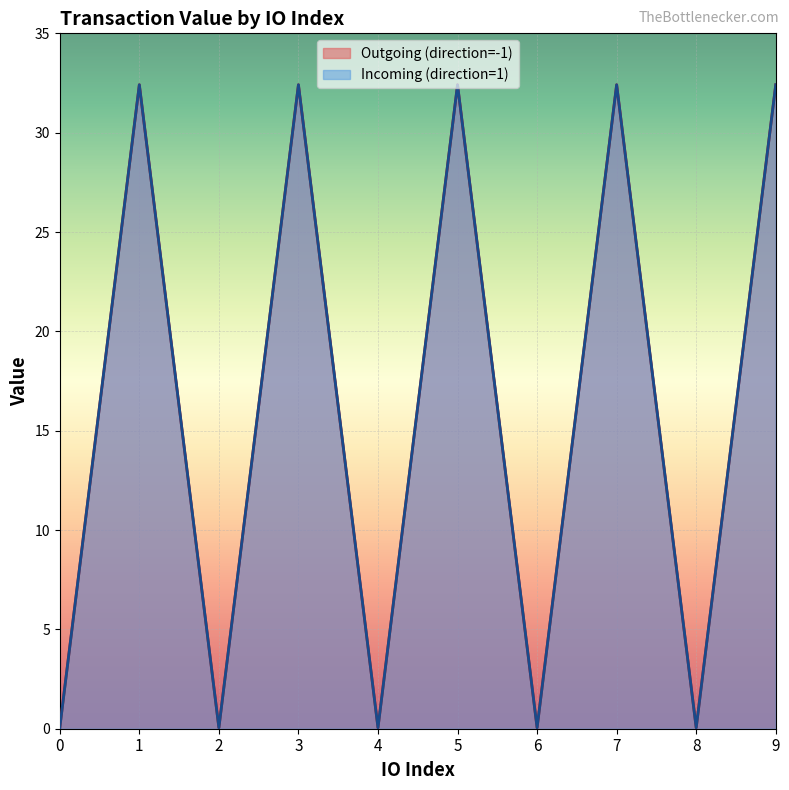

Which series has the largest total across all categories?

Outgoing (direction=-1)